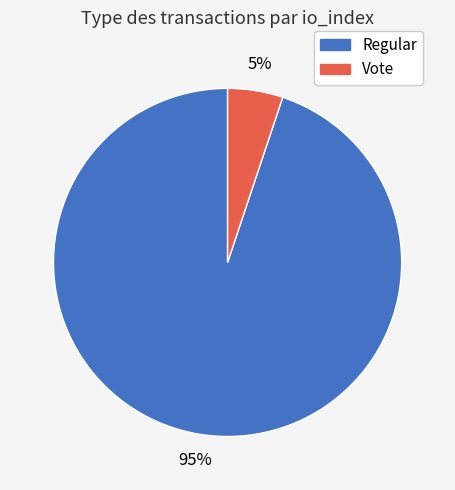

How many slices are in this pie chart?

2